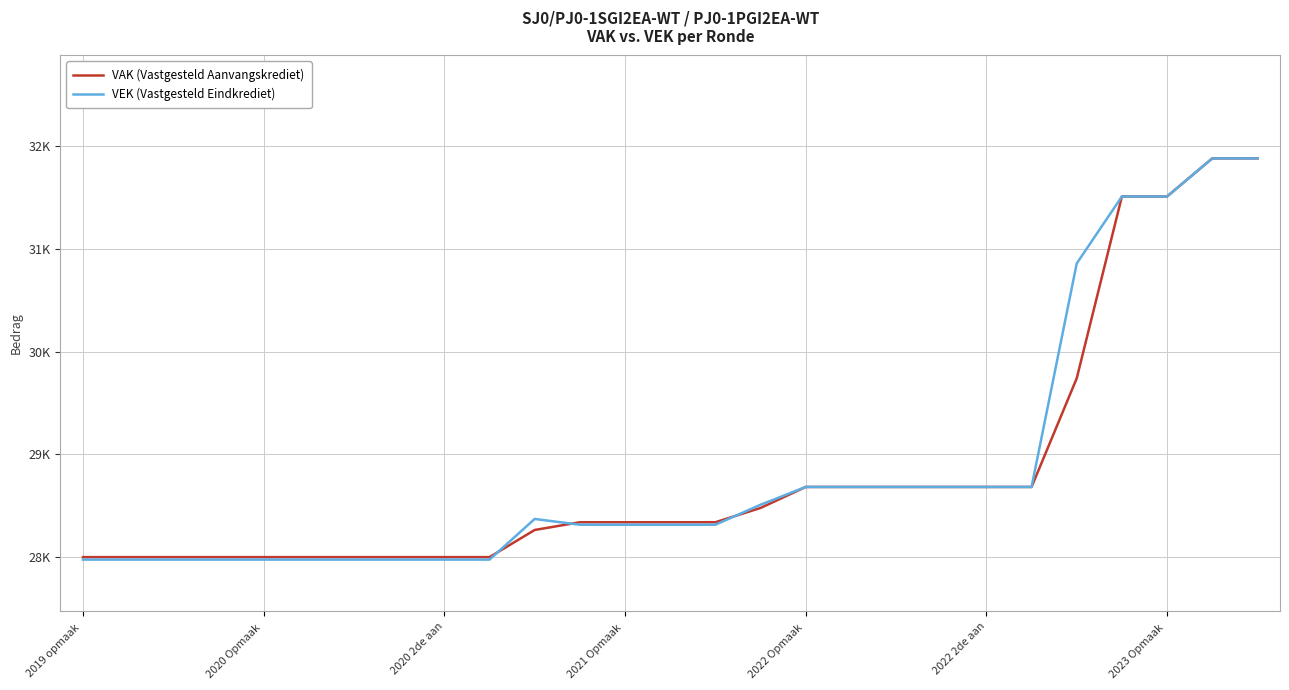

What is the average value of the VEK (Vastgesteld Eindkrediet) series?

28876